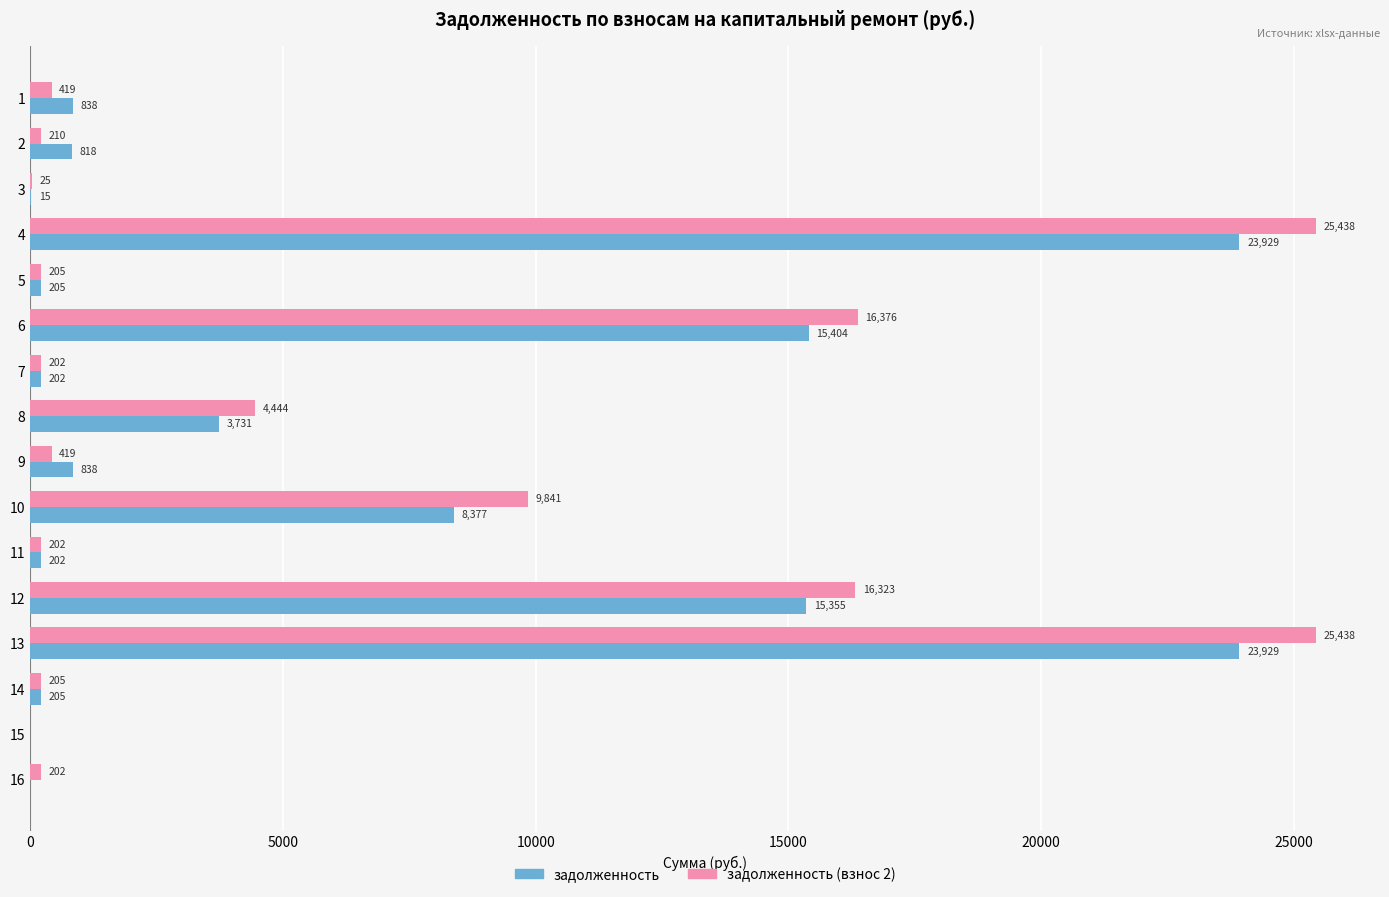

How many values in the задолженность series exceed 837?

8